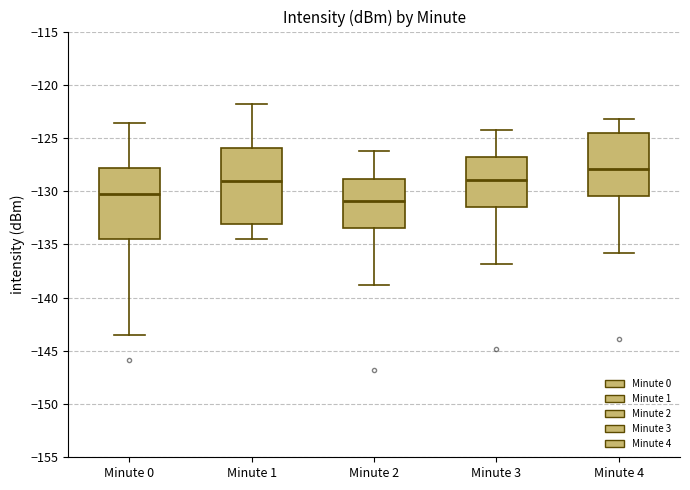

Which box has the highest median line?

Minute 4